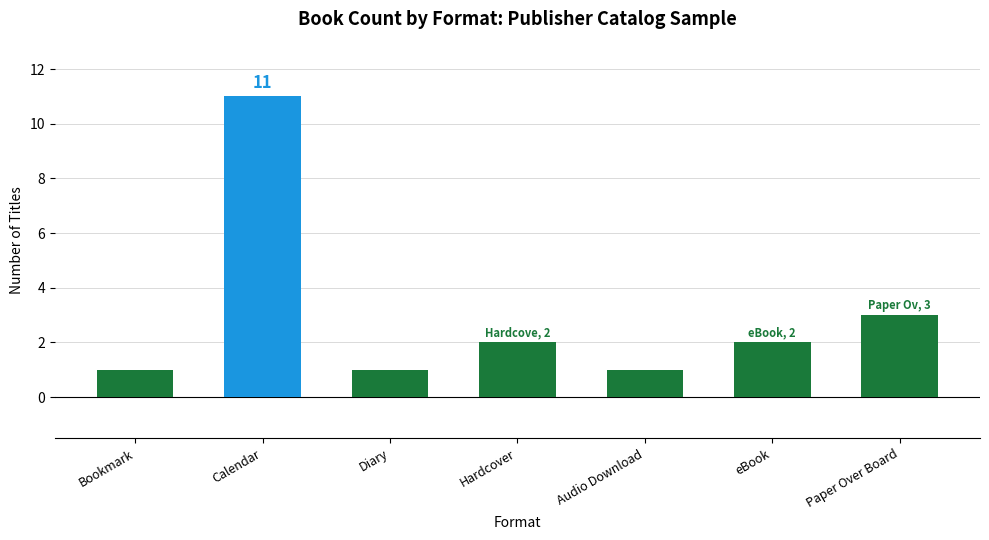

What is the average value?

3